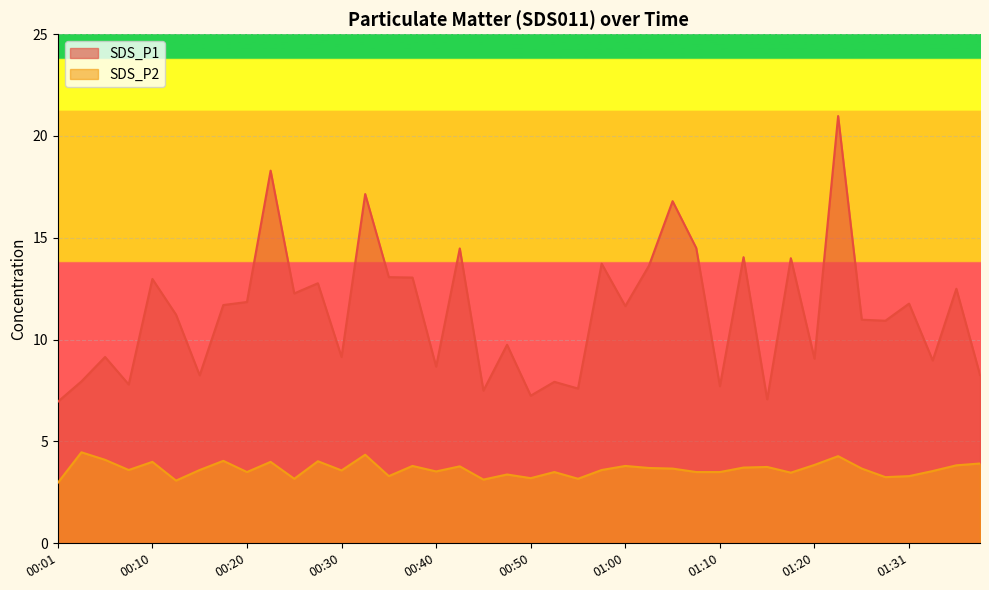

At 00:23, list the series in order from largest to smallest.

SDS_P1, SDS_P2